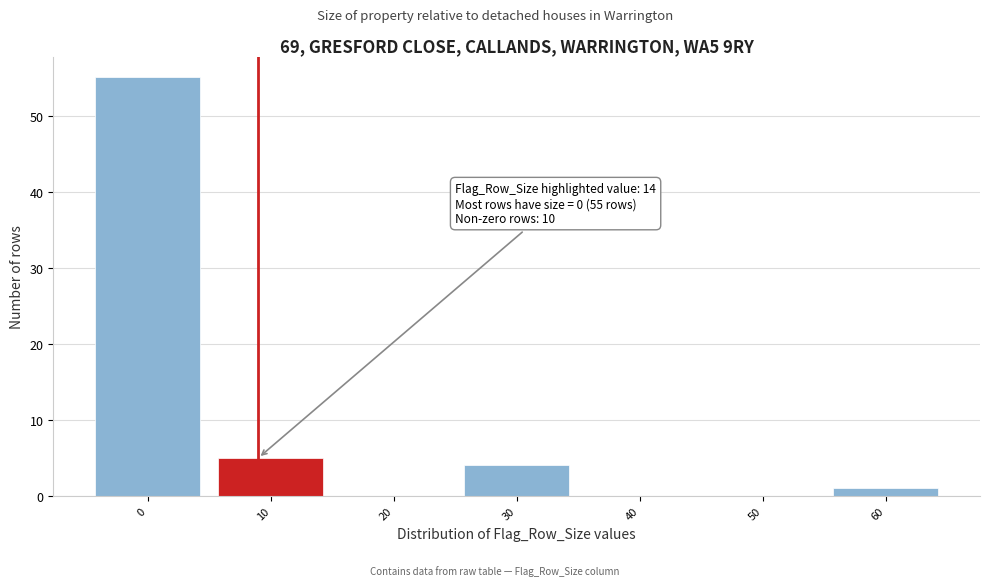

Reading left to right, extract all data points from this chart.

0=55	10=5	20=0	30=4	40=0	50=0	60=1